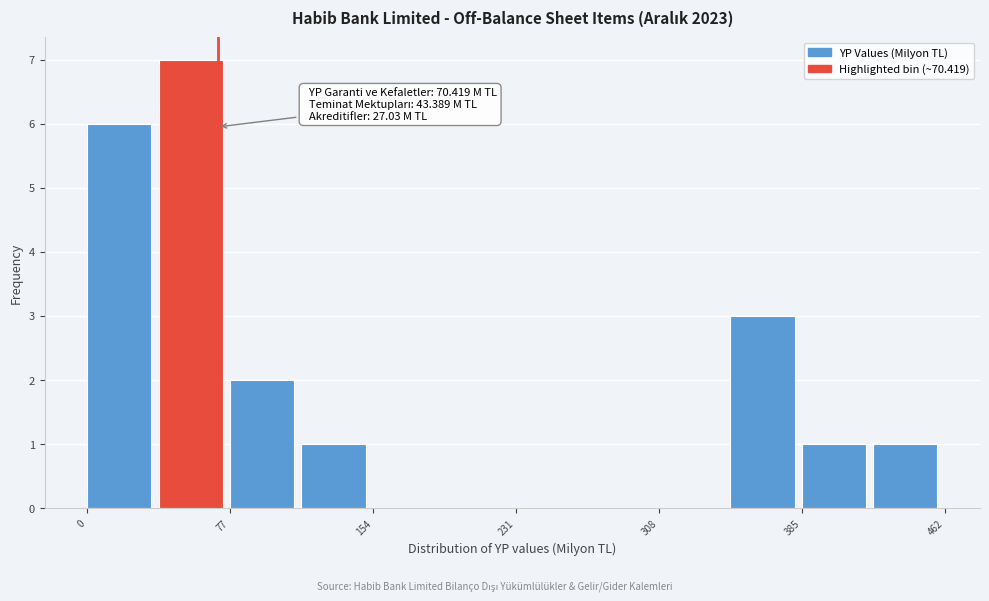

Read against the x-axis, roughly where is the centre of the tallest bar?

60